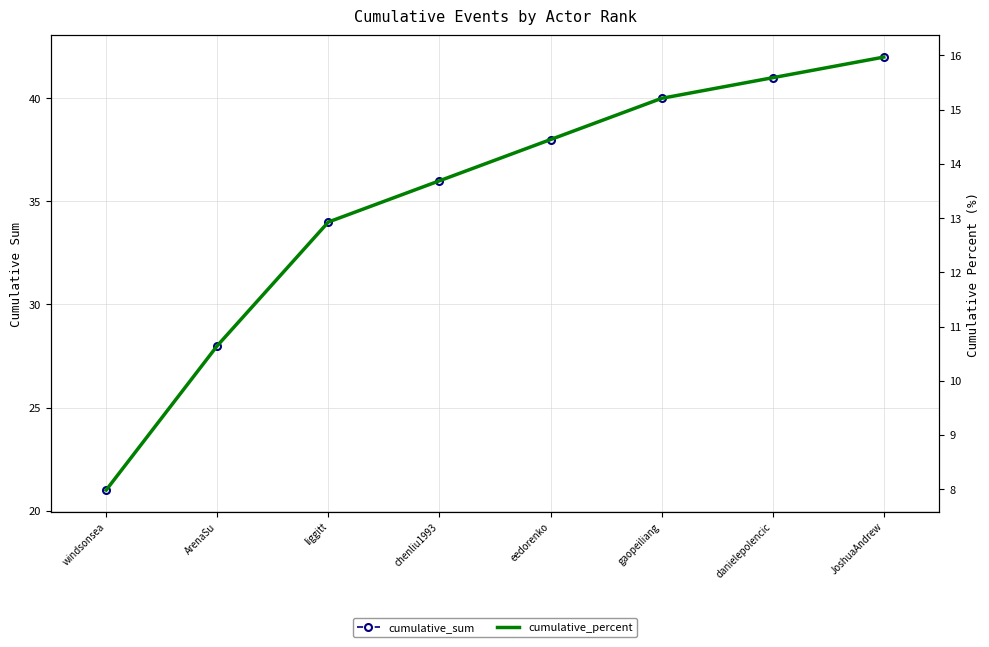

How many series are shown in this chart?

2